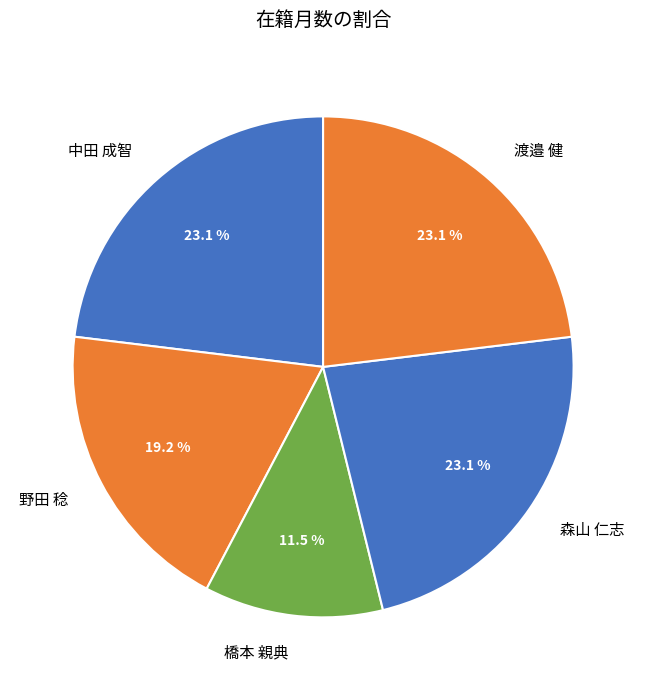

Does 橋本 親典 account for over 50% of the chart?

No